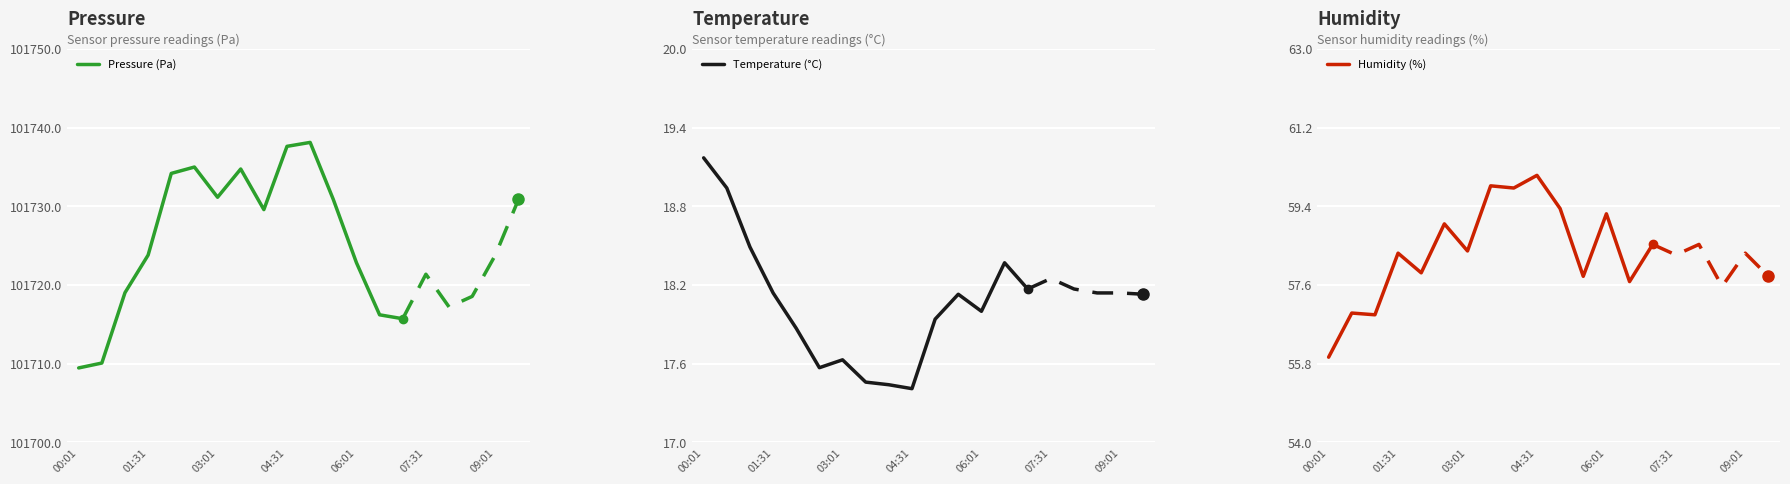

True or false: Humidity (%) and Pressure (Pa) intersect in this chart.

False